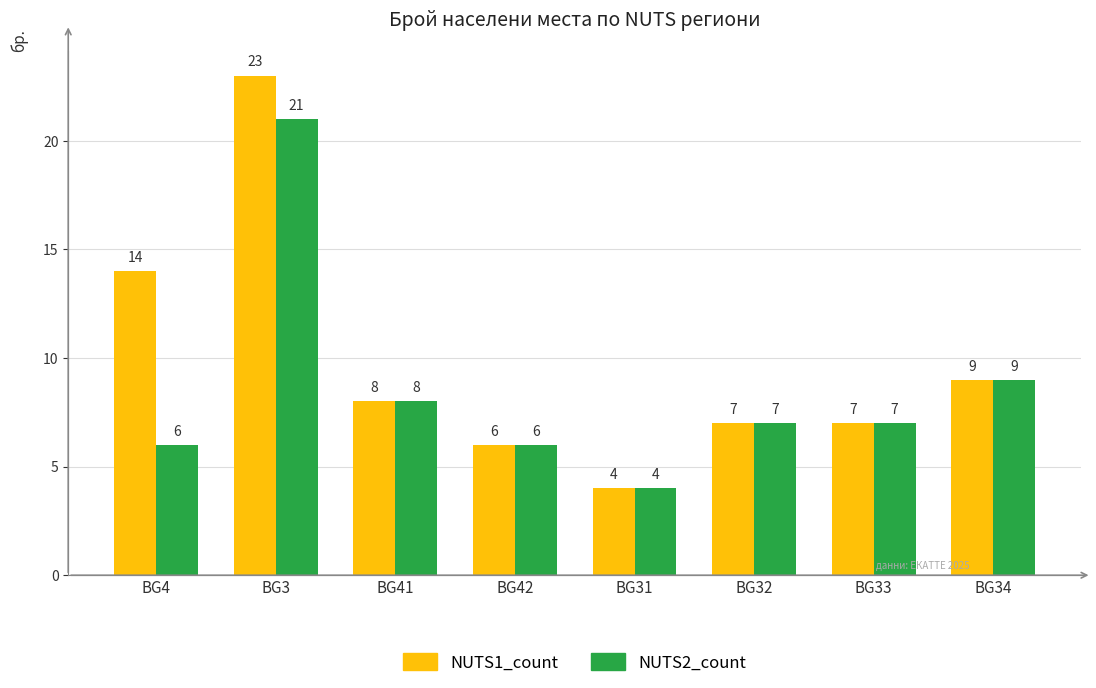

What is the label of the 8th bar from the right?

BG4